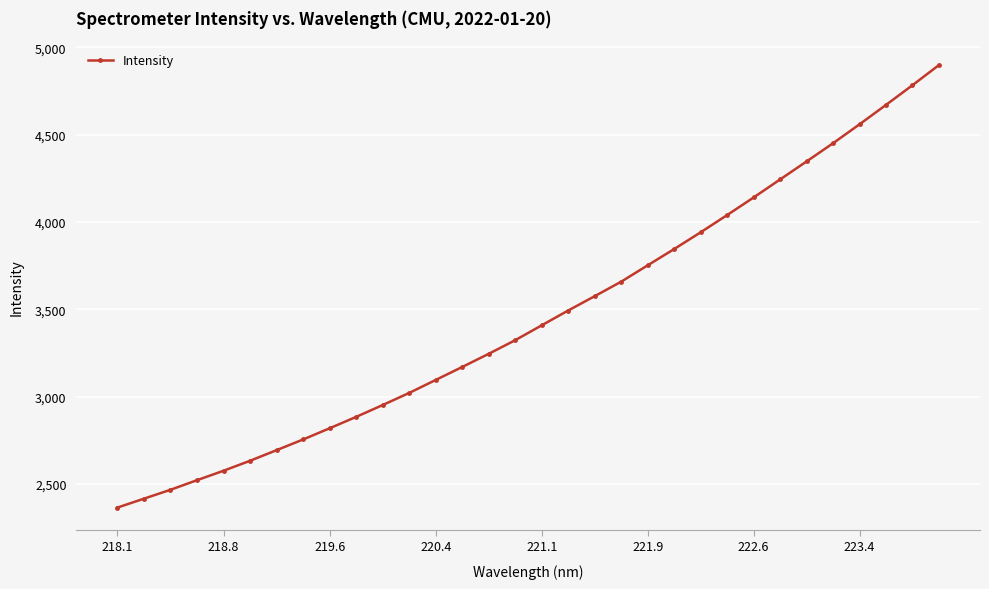

What is the value of the 6th point from the left?

2632.7